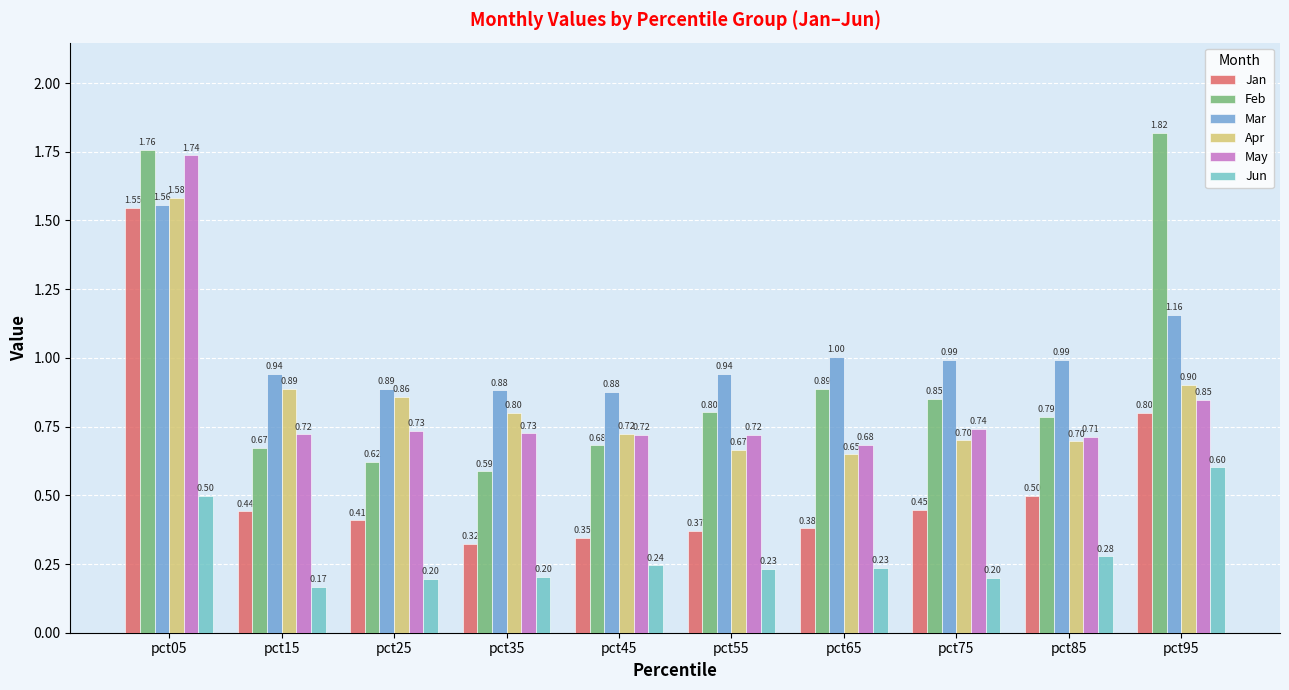

What is the difference between the maximum and minimum values in the Mar series?

0.7